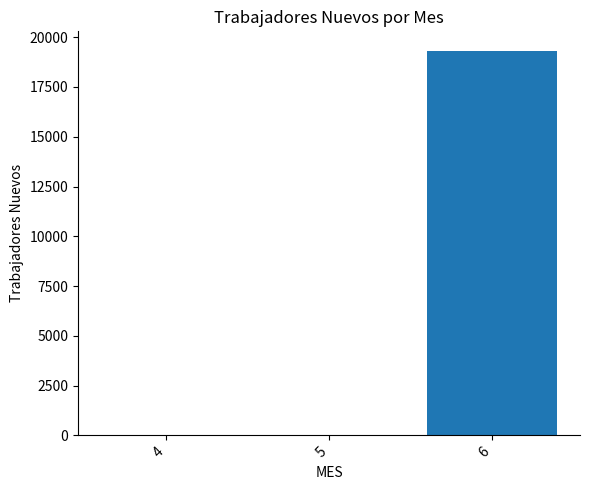

Is it true that the value at 4 is 0?

True